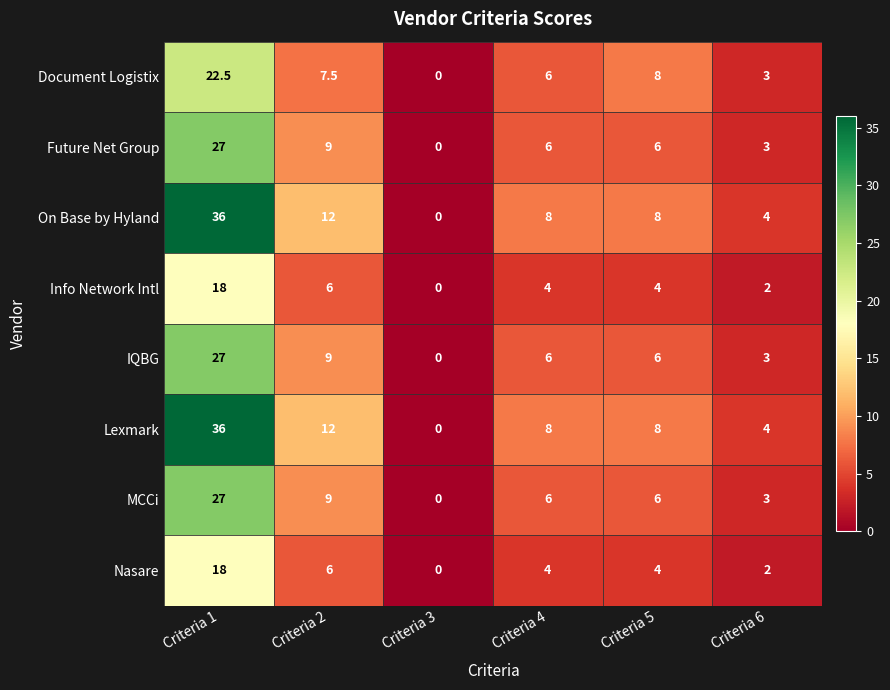

What is the greatest value displayed?

36.0